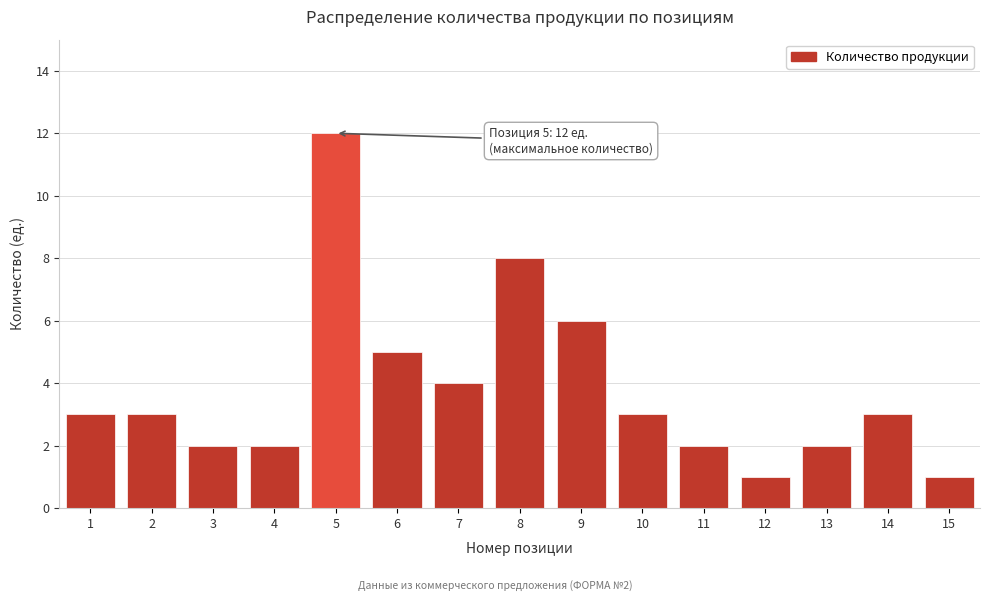

Reading left to right, extract all data points from this chart.

1=3	2=3	3=2	4=2	5=12	6=5	7=4	8=8	9=6	10=3	11=2	12=1	13=2	14=3	15=1